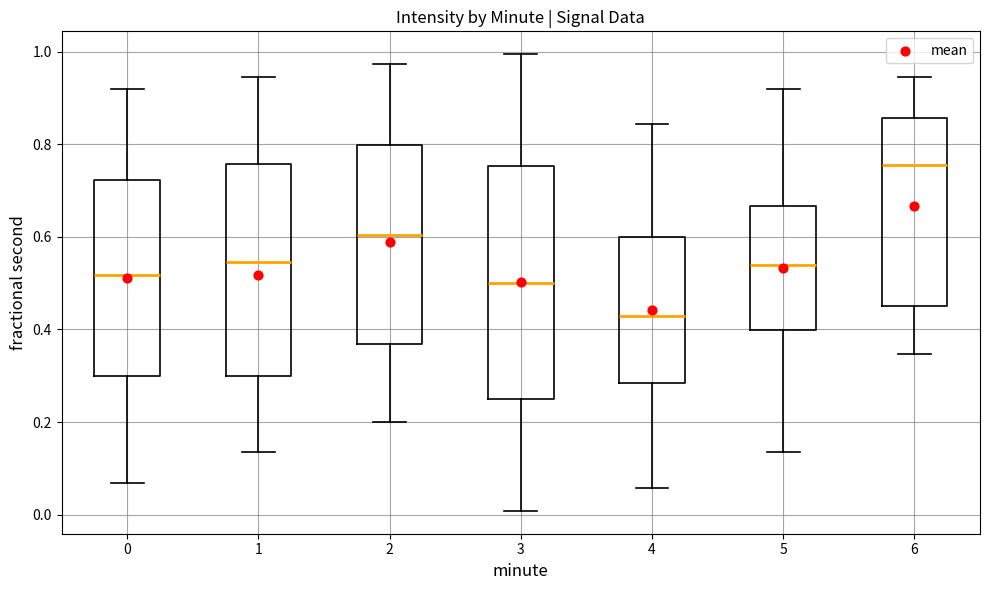

Reading left to right, transcribe this box plot: for each box, give where its median line is, the range the box spans, and where its two whiskers end, as read against the y-axis. The values are not printed on the chart, so give them approximately, as read against the axis.

0: median 0.52, box 0.30 to 0.72, whiskers 0.06 to 0.92
1: median 0.54, box 0.30 to 0.76, whiskers 0.14 to 0.94
2: median 0.60, box 0.36 to 0.80, whiskers 0.20 to 0.98
3: median 0.50, box 0.26 to 0.76, whiskers 0.00 to 1.00
4: median 0.42, box 0.28 to 0.60, whiskers 0.06 to 0.84
5: median 0.54, box 0.40 to 0.66, whiskers 0.14 to 0.92
6: median 0.76, box 0.46 to 0.86, whiskers 0.34 to 0.94